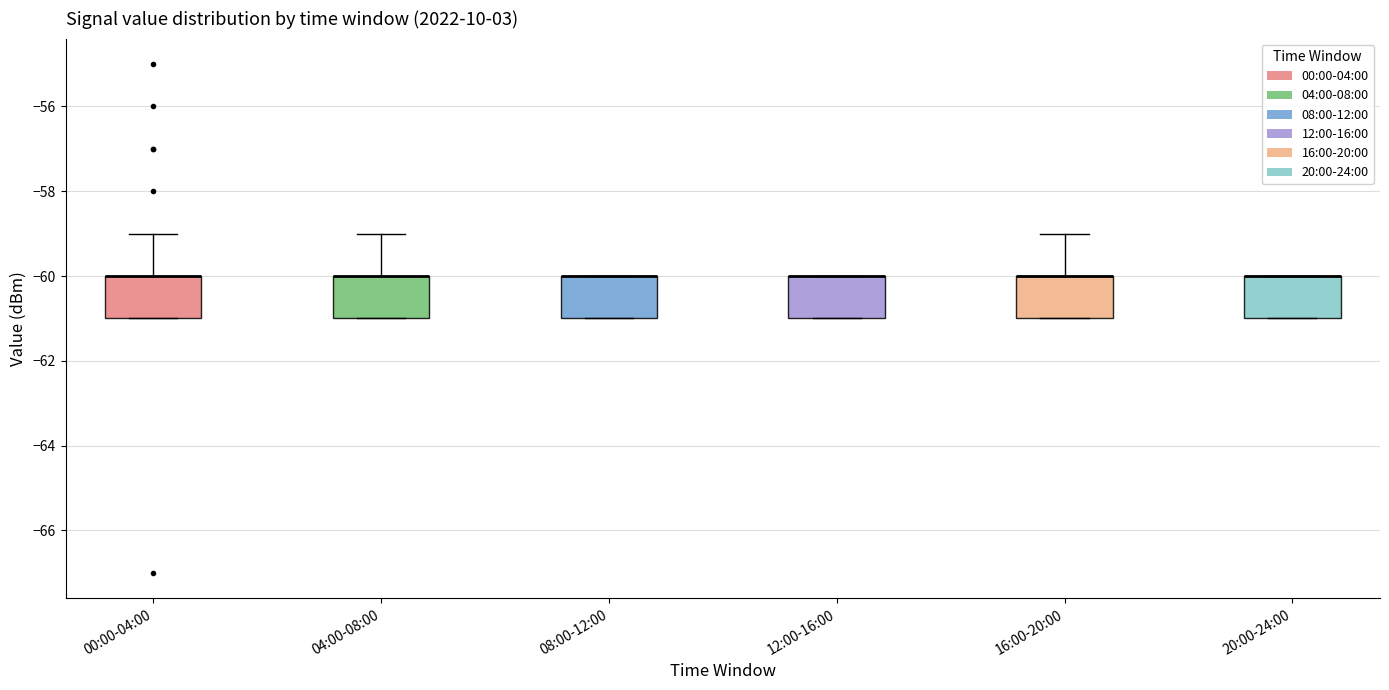

Where is the upper edge of the box for 04:00-08:00 on the y-axis? The values are not printed on the chart, so give them approximately, as read against the axis.

-60